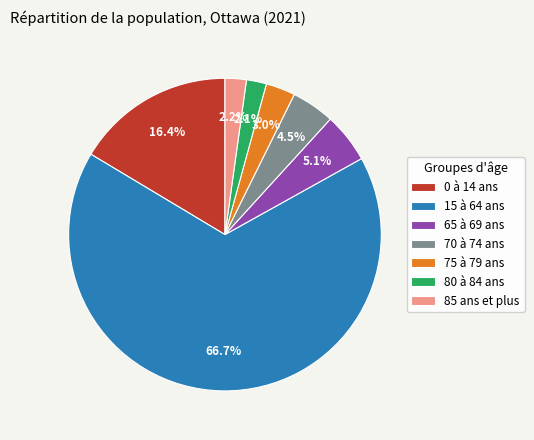

What is the largest slice in the pie chart?

15 à 64 ans